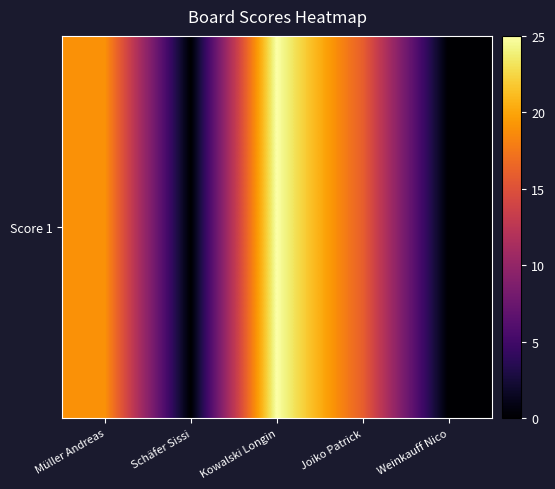

What is the sum of the values at Joiko Patrick and Müller Andreas?

35